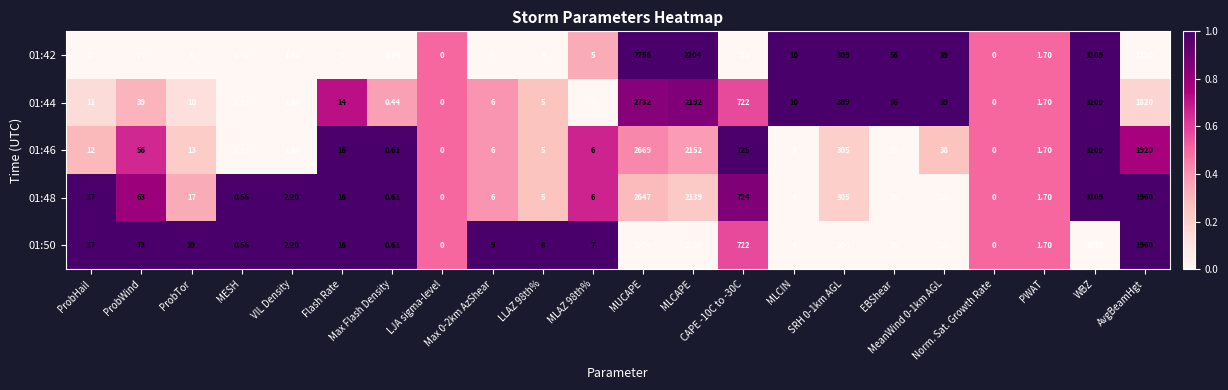

Which series has the largest total across all categories?

01:48